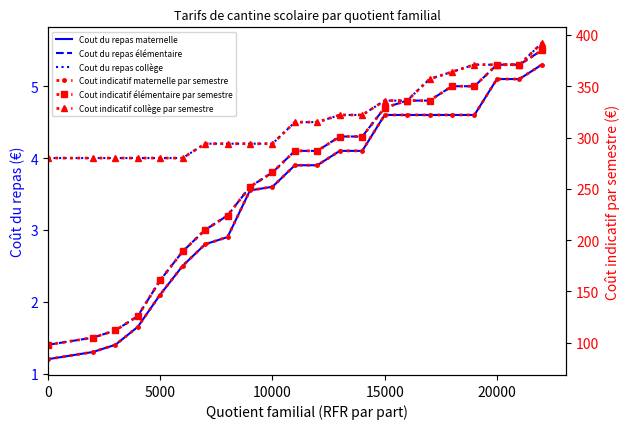

Reading right to left, extract all data points from this chart.

Cout du repas maternelle: 5.3	5.1	5.1	4.6	4.6	4.6	4.6	4.6	4.1	4.1	3.9	3.9	3.6	3.5	2.9	2.8	2.5	2.1	1.6	1.4	1.3	1.2
Cout du repas élémentaire: 5.5	5.3	5.3	5.0	5.0	4.8	4.8	4.7	4.3	4.3	4.1	4.1	3.8	3.6	3.2	3.0	2.7	2.3	1.8	1.6	1.5	1.4
Cout du repas collège: 5.6	5.3	5.3	5.3	5.2	5.1	4.8	4.8	4.6	4.6	4.5	4.5	4.2	4.2	4.2	4.2	4.0	4.0	4.0	4.0	4.0	4.0
Cout indicatif maternelle par semestre: 371.0	357.0	357.0	322.0	322.0	322.0	322.0	322.0	287.0	287.0	273.0	273.0	252.0	248.5	203.0	196.0	175.0	147.0	115.5	98.0	91.0	84.0
Cout indicatif élémentaire par semestre: 385.0	371.0	371.0	350.0	350.0	336.0	336.0	329.0	301.0	301.0	287.0	287.0	266.0	252.0	224.0	210.0	189.0	161.0	126.0	112.0	105.0	98.0
Cout indicatif collège par semestre: 392.0	371.0	371.0	371.0	364.0	357.0	336.0	336.0	322.0	322.0	315.0	315.0	294.0	294.0	294.0	294.0	280.0	280.0	280.0	280.0	280.0	280.0